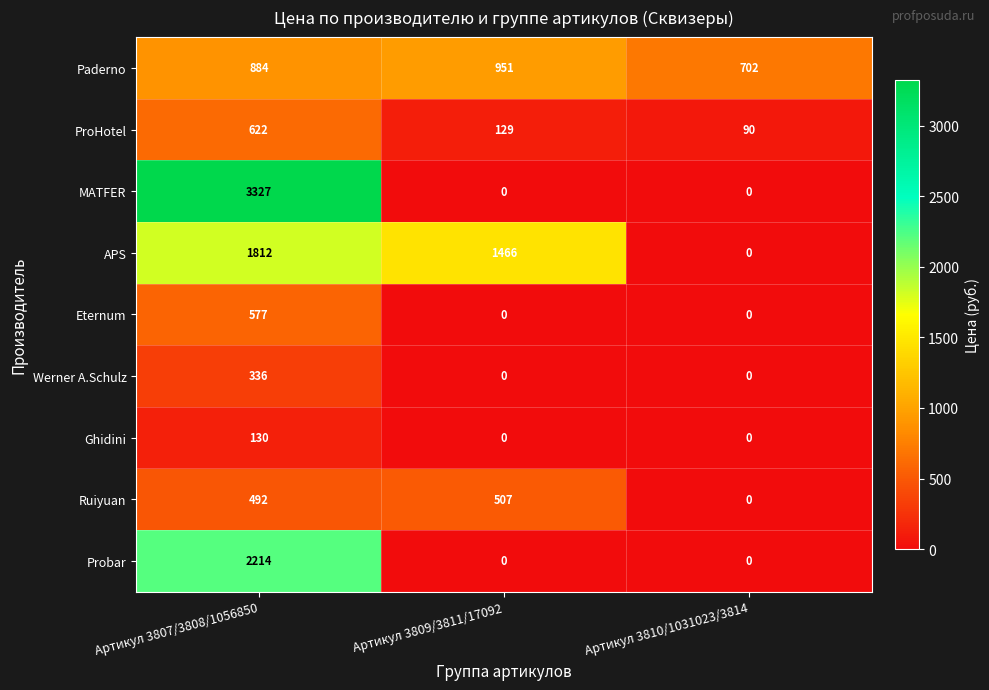

Count the number of categories in the chart.

3